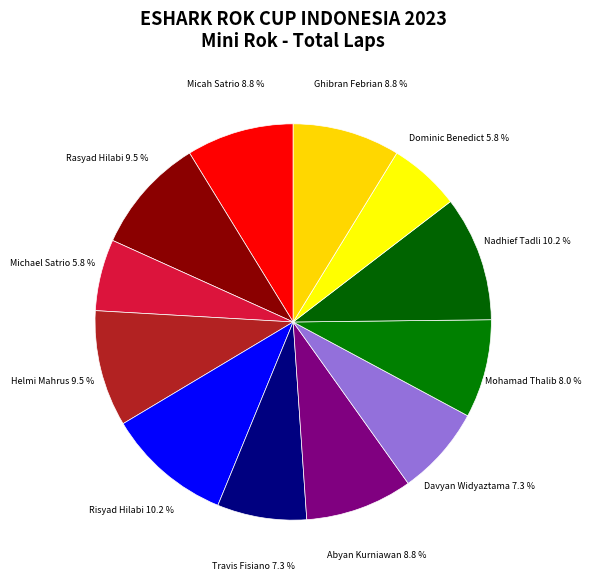

What is the smallest slice in the pie chart?

Michael Vino Satrio